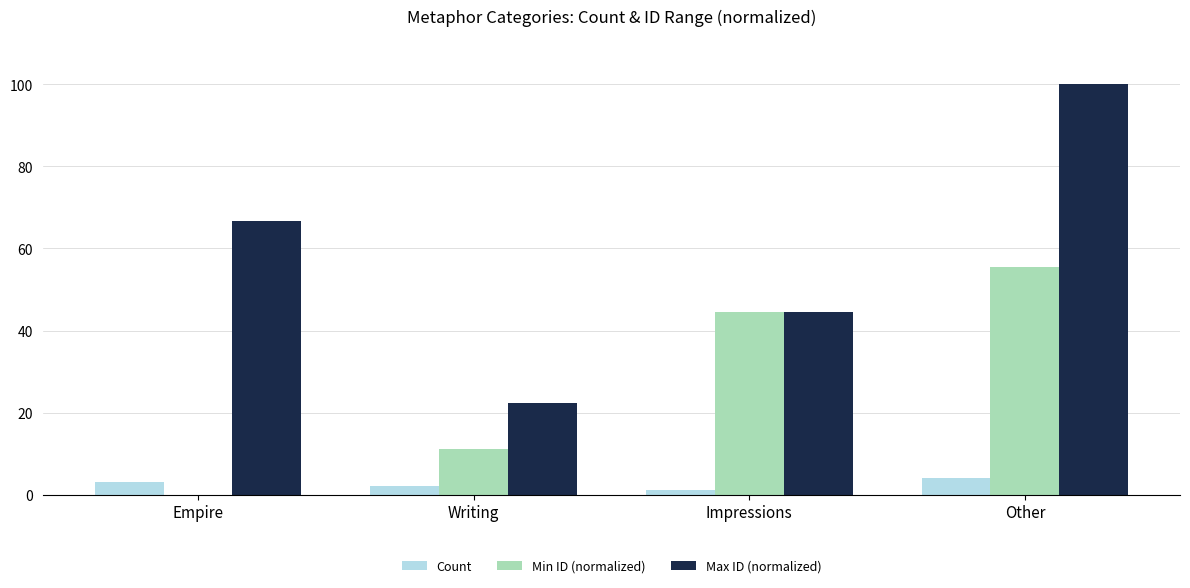

What is the total value across all series at Empire?

69.7